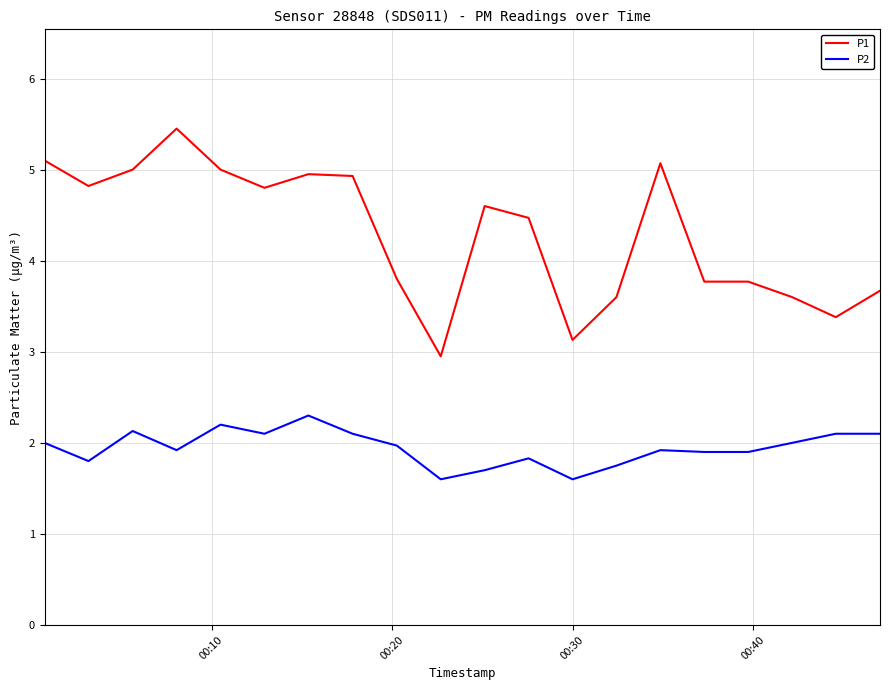

What is the difference between the maximum and minimum values in the P1 series?

2.5